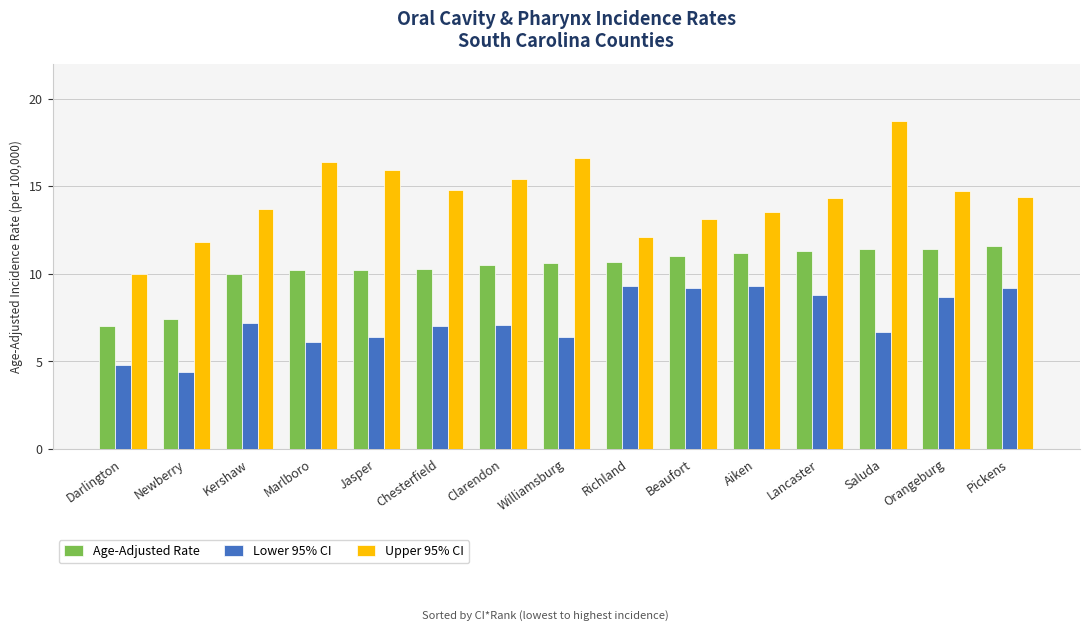

Reading left to right, transcribe all the data shown in this chart.

Age-Adjusted Rate: Darlington=7.0	Newberry=7.4	Kershaw=10.0	Marlboro=10.2	Jasper=10.2	Chesterfield=10.3	Clarendon=10.5	Williamsburg=10.6	Richland=10.7	Beaufort=11.0	Aiken=11.2	Lancaster=11.3	Saluda=11.4	Orangeburg=11.4	Pickens=11.6
Lower 95% CI: Darlington=4.8	Newberry=4.4	Kershaw=7.2	Marlboro=6.1	Jasper=6.4	Chesterfield=7.0	Clarendon=7.1	Williamsburg=6.4	Richland=9.3	Beaufort=9.2	Aiken=9.3	Lancaster=8.8	Saluda=6.7	Orangeburg=8.7	Pickens=9.2
Upper 95% CI: Darlington=10.0	Newberry=11.8	Kershaw=13.7	Marlboro=16.4	Jasper=15.9	Chesterfield=14.8	Clarendon=15.4	Williamsburg=16.6	Richland=12.1	Beaufort=13.1	Aiken=13.5	Lancaster=14.3	Saluda=18.7	Orangeburg=14.7	Pickens=14.4